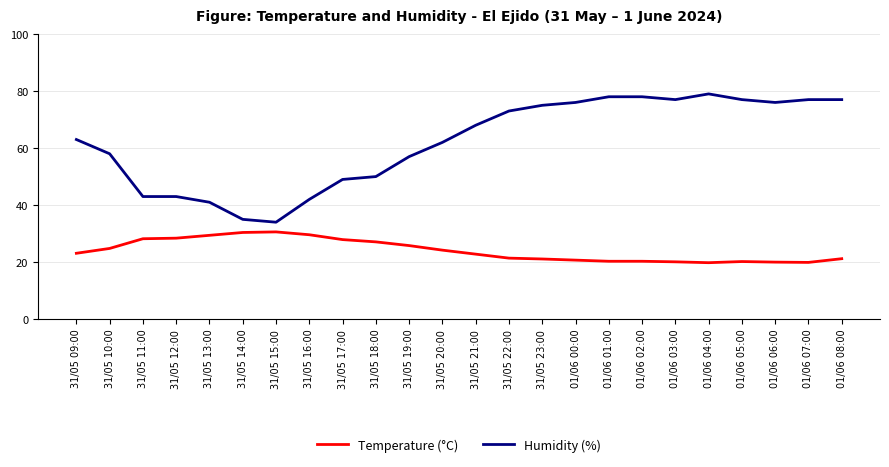

Rank the series by their maximum value, from lowest to highest.

Temperature (°C), Humidity (%)